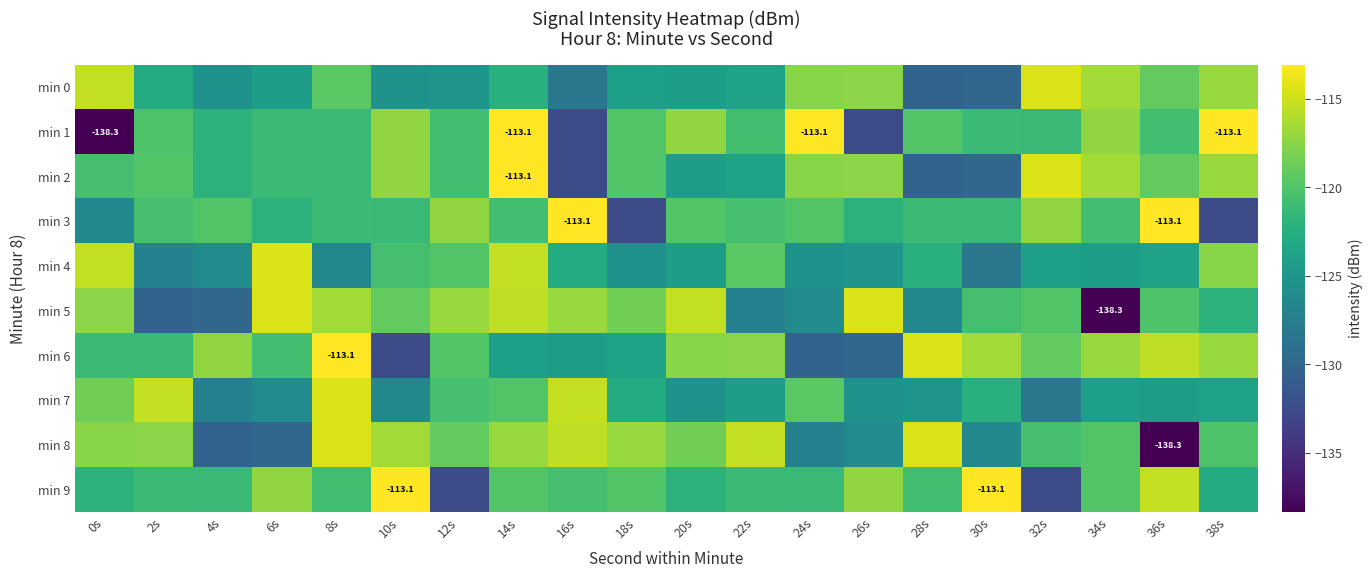

Which series changed the most between 0s and 6s?

min 1